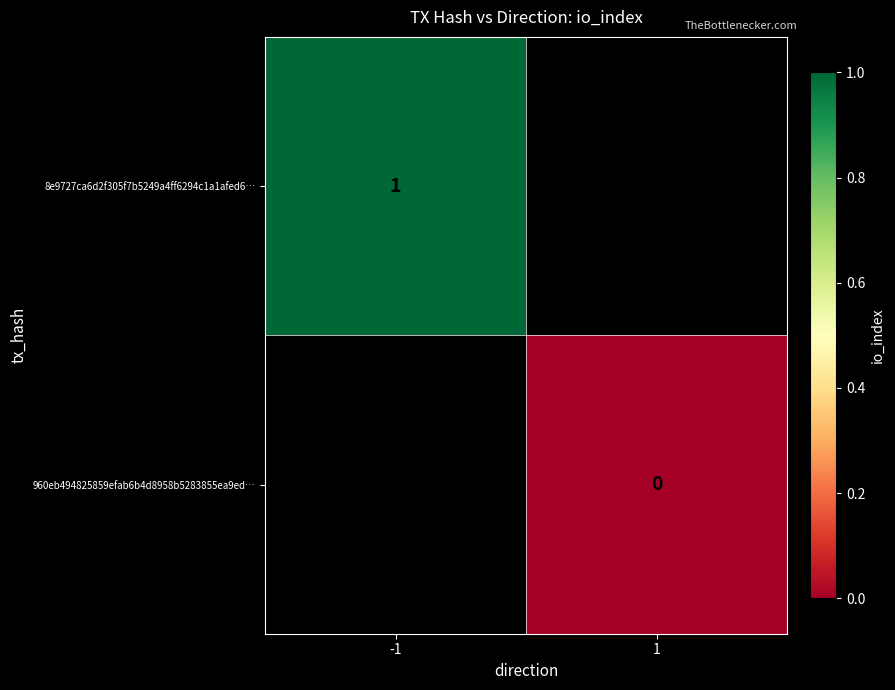

At which category does the chart reach its peak across all series?

-1